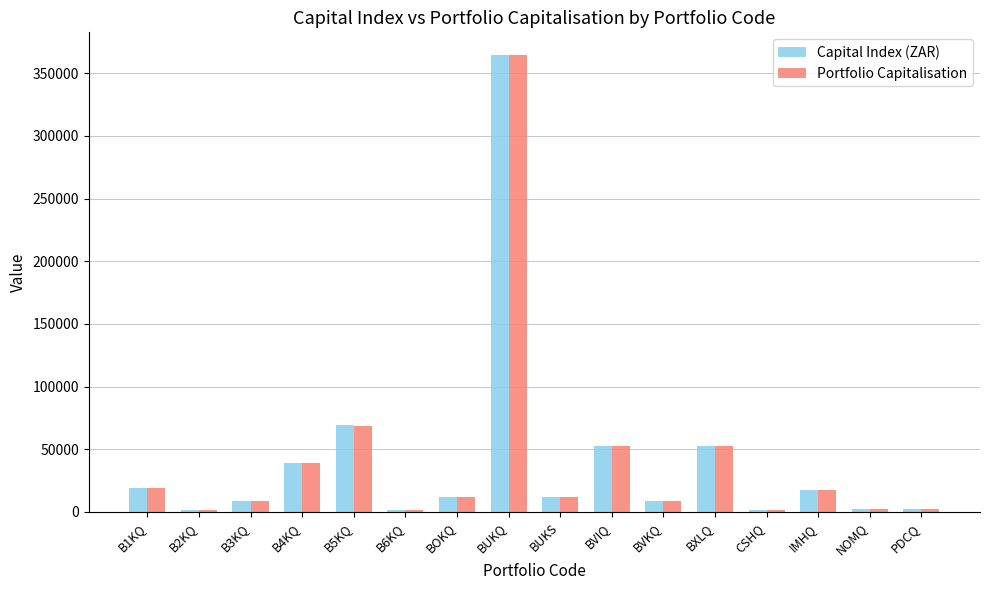

What is the label of the 13th bar from the right?

B4KQ